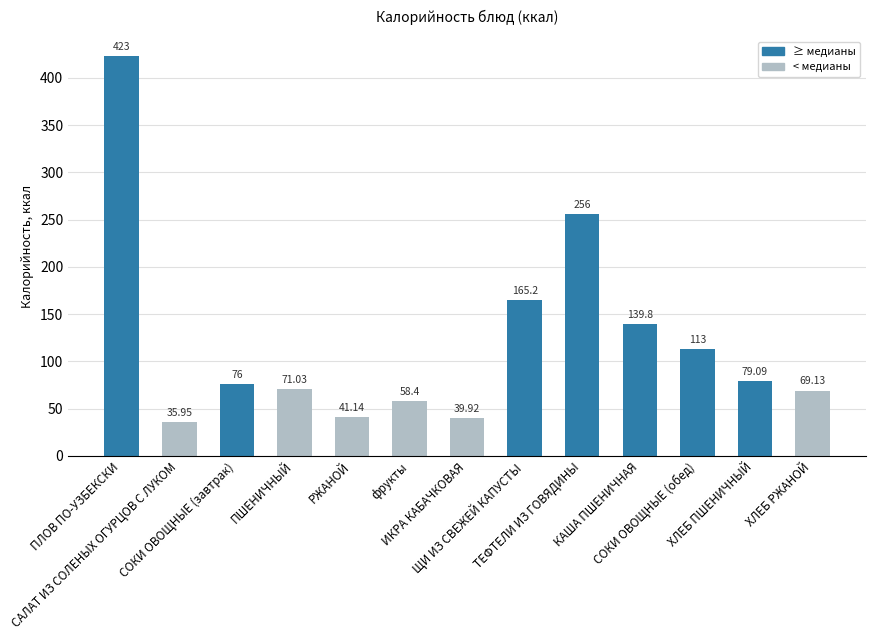

What is the label of the 13th bar from the right?

ПЛОВ ПО-УЗБЕКСКИ